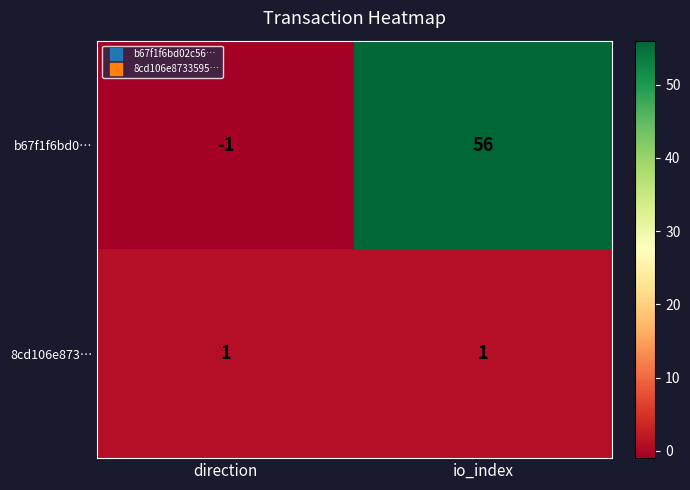

At which category does the chart reach its peak across all series?

io_index